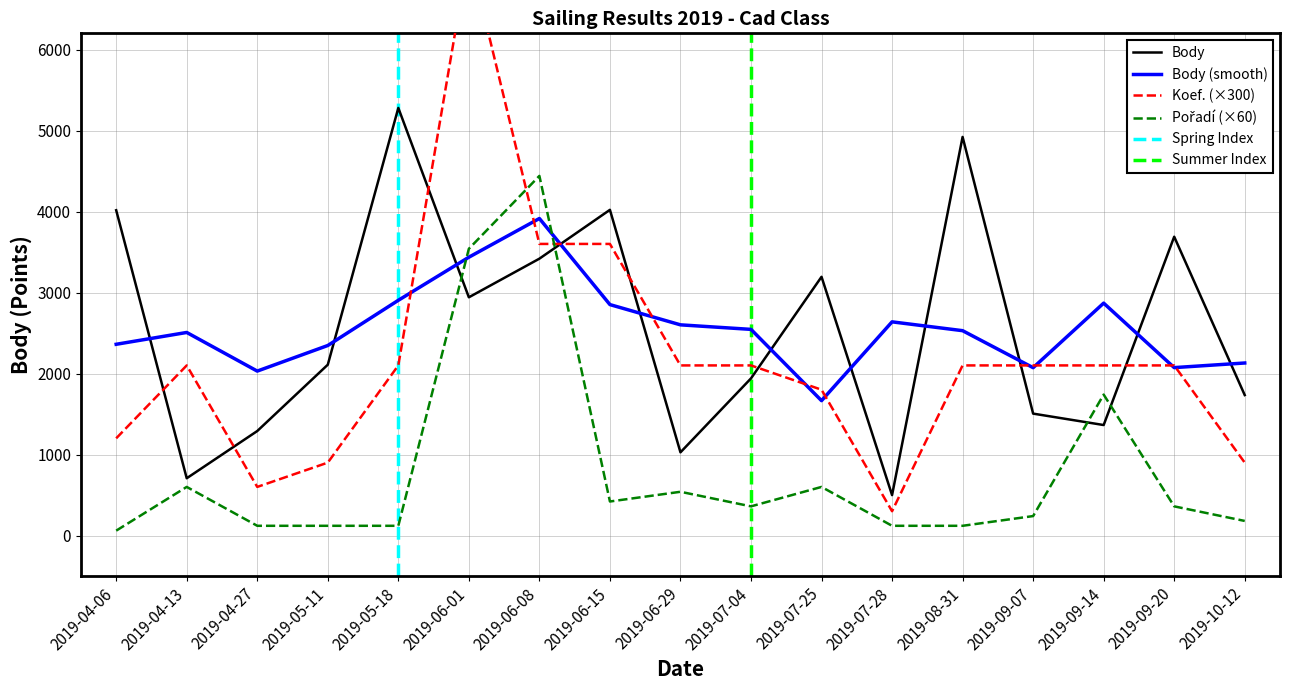

Reading left to right, transcribe all the data shown in this chart.

Body: 2019-04-06=4016	2019-04-13=707	2019-04-27=1290	2019-05-11=2109	2019-05-18=5279	2019-06-01=2941	2019-06-08=3418	2019-06-15=4021	2019-06-29=1027	2019-07-04=1940	2019-07-25=3194	2019-07-28=499	2019-08-31=4921	2019-09-07=1505	2019-09-14=1364	2019-09-20=3689	2019-10-12=1734
Koef.: 2019-04-06=1200	2019-04-13=2100	2019-04-27=600	2019-05-11=900	2019-05-18=2100	2019-06-01=7200	2019-06-08=3600	2019-06-15=3600	2019-06-29=2100	2019-07-04=2100	2019-07-25=1800	2019-07-28=300	2019-08-31=2100	2019-09-07=2100	2019-09-14=2100	2019-09-20=2100	2019-10-12=900
Pořadí: 2019-04-06=60	2019-04-13=600	2019-04-27=120	2019-05-11=120	2019-05-18=120	2019-06-01=3540	2019-06-08=4440	2019-06-15=420	2019-06-29=540	2019-07-04=360	2019-07-25=600	2019-07-28=120	2019-08-31=120	2019-09-07=240	2019-09-14=1740	2019-09-20=360	2019-10-12=180